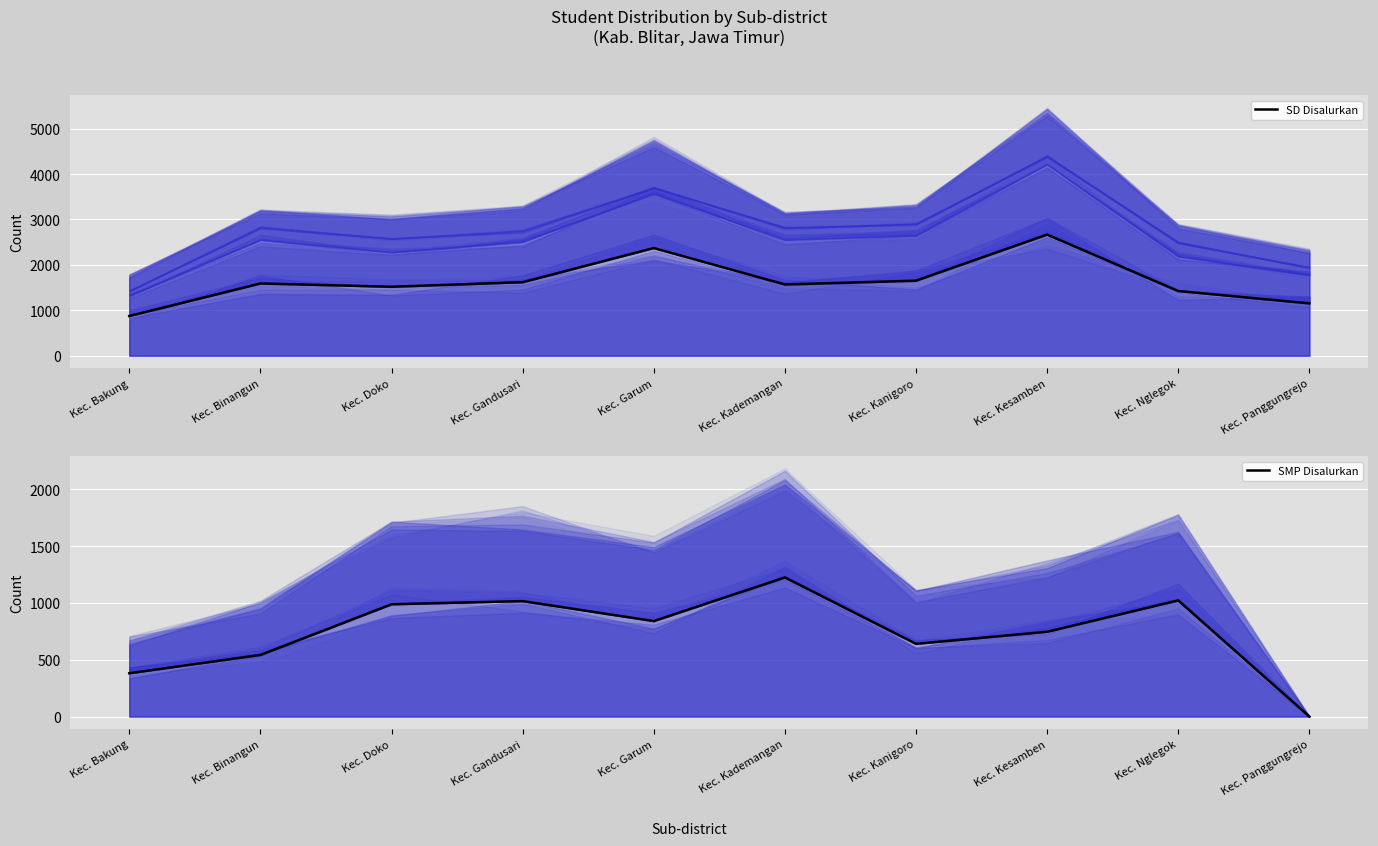

Reading left to right, extract all data points from this chart.

SD Disalurkan: 873	1590	1518	1618	2371	1568	1652	2667	1424	1152
SMP Disalurkan: 381	542	988	1016	840	1224	640	746	1022	0